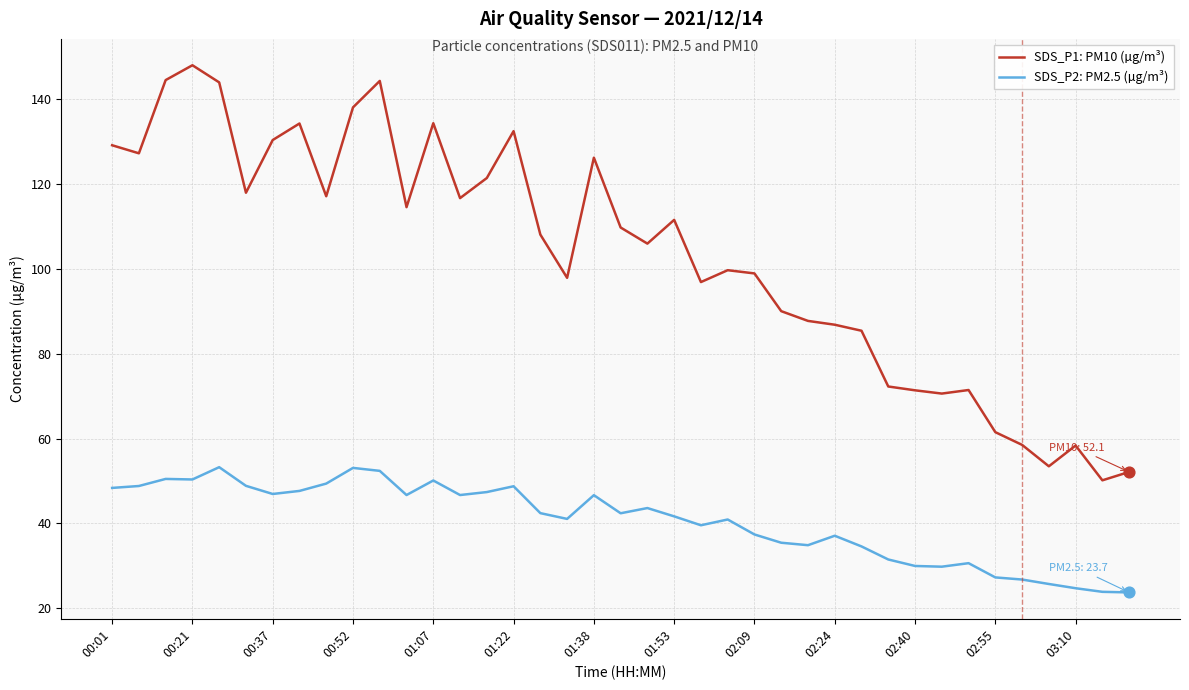

Which series has the largest range (max minus min)?

SDS_P1: PM10 (µg/m³)